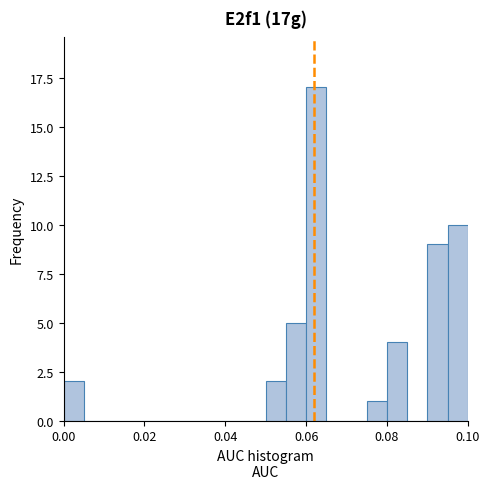

Around what value on the x-axis is the tallest bar? Give the approximate position of its centre, as read against the axis.

0.062